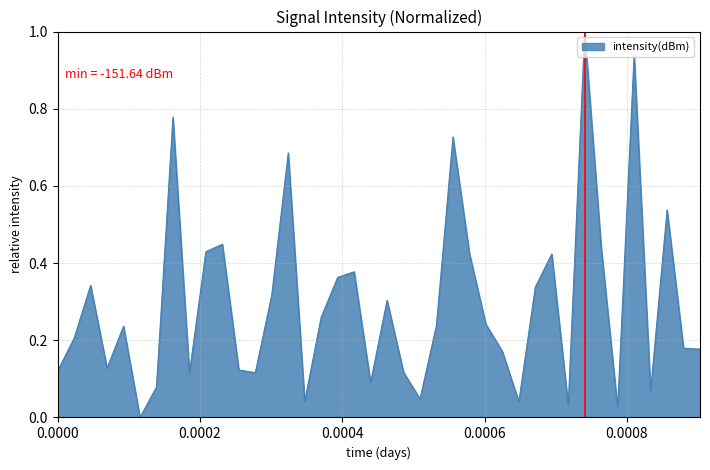

What is the difference between the maximum and minimum values?

1.0